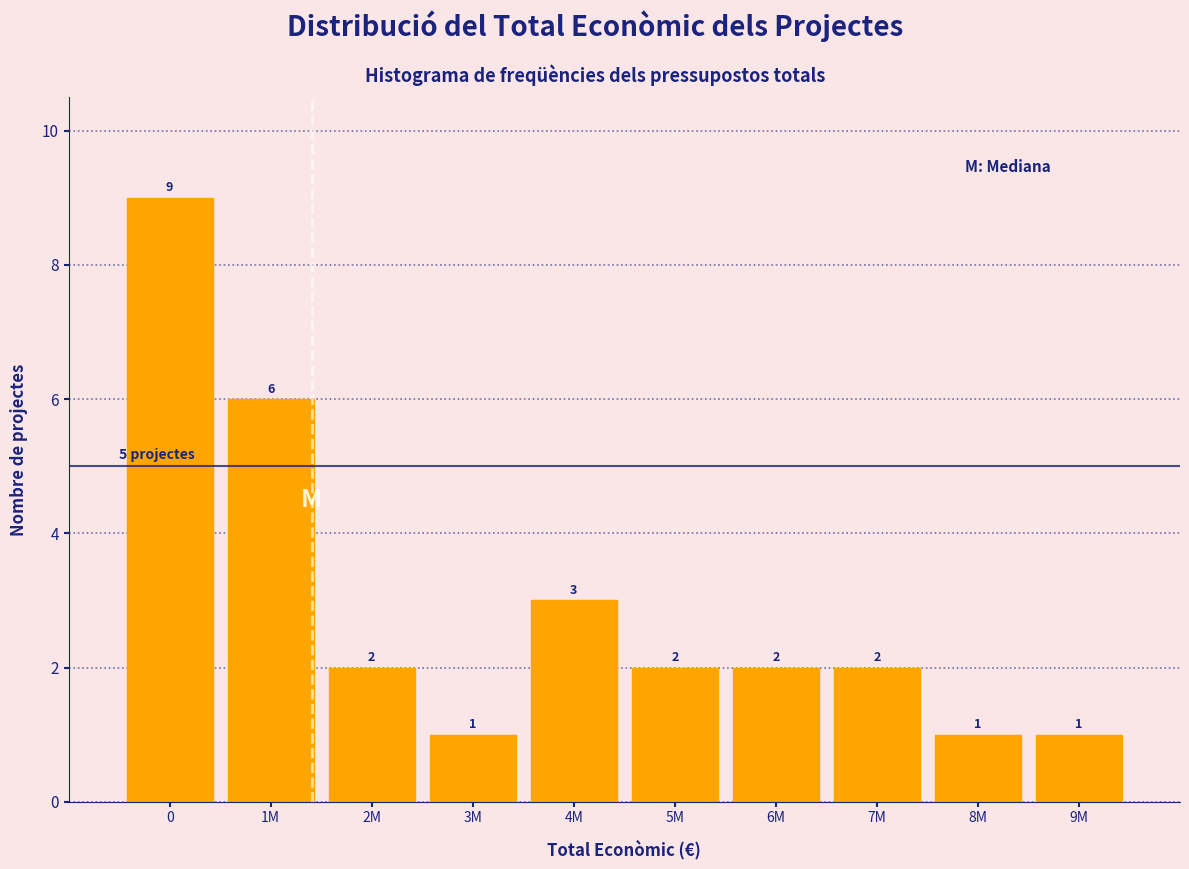

Reading right to left, transcribe all the data shown in this chart.

9M=1	8M=1	7M=2	6M=2	5M=2	4M=3	3M=1	2M=2	1M=6	0=9